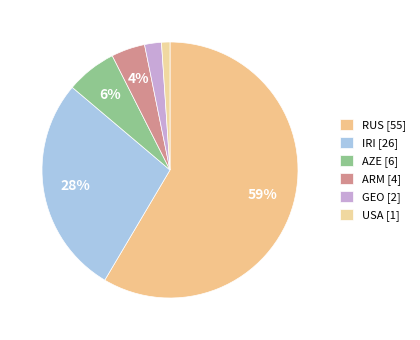

Does any single category account for the majority?

Yes